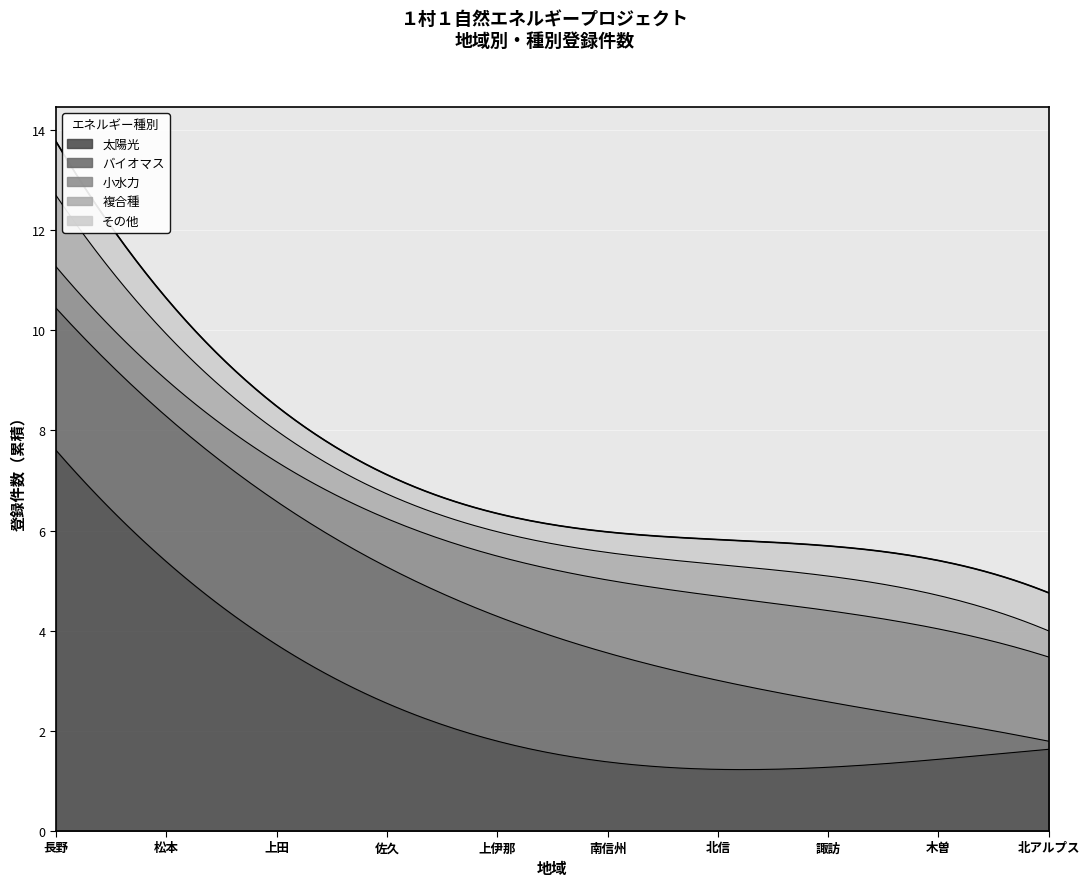

Reading left to right, what are all the values shown in this chart?

太陽光: 8	5	3	3	2	2	1	1	1	2
バイオマス: 3	2	4	3	2	1	3	1	1	0
小水力: 1	1	0	0	3	1	3	0	2	2
複合種: 1	2	0	0	1	1	0	0	2	0
その他: 1	1	0	1	0	0	1	1	0	1